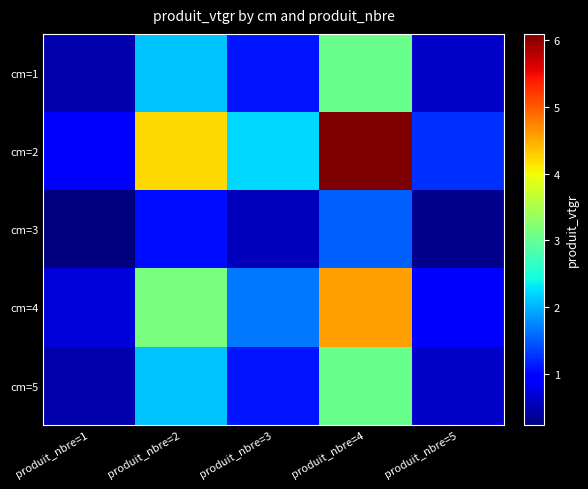

Which series has the widest spread of values?

cm=2